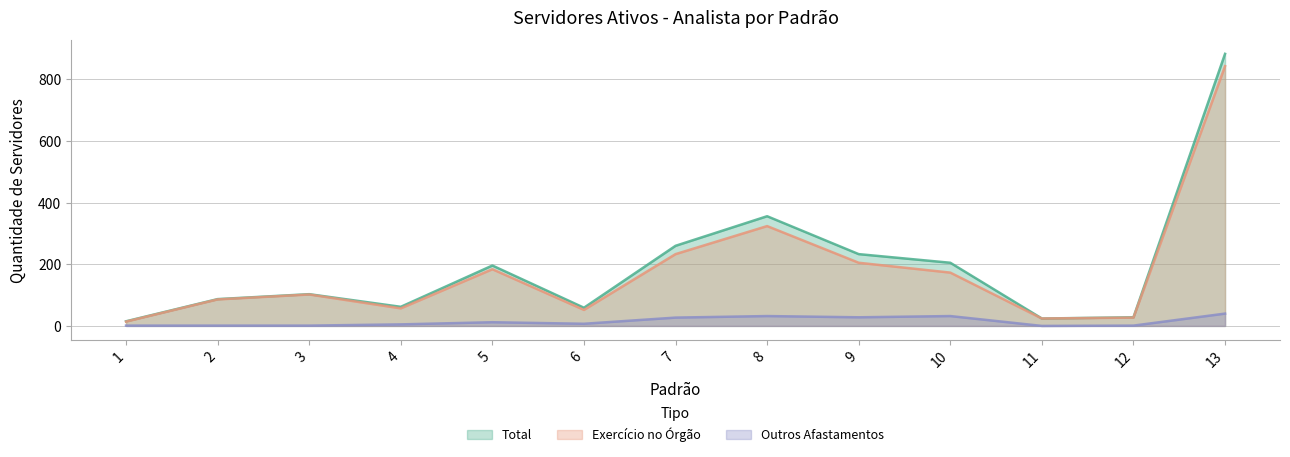

What is the difference between the second highest and minimum values in the Outros afastamentos series?

32